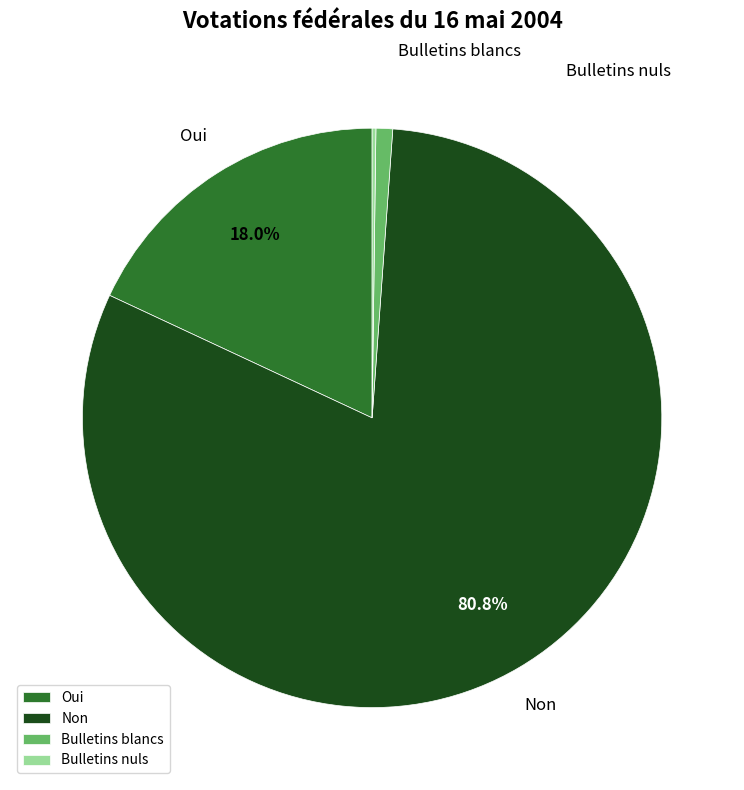

What percentage is the Non slice, to the nearest percent?

81%